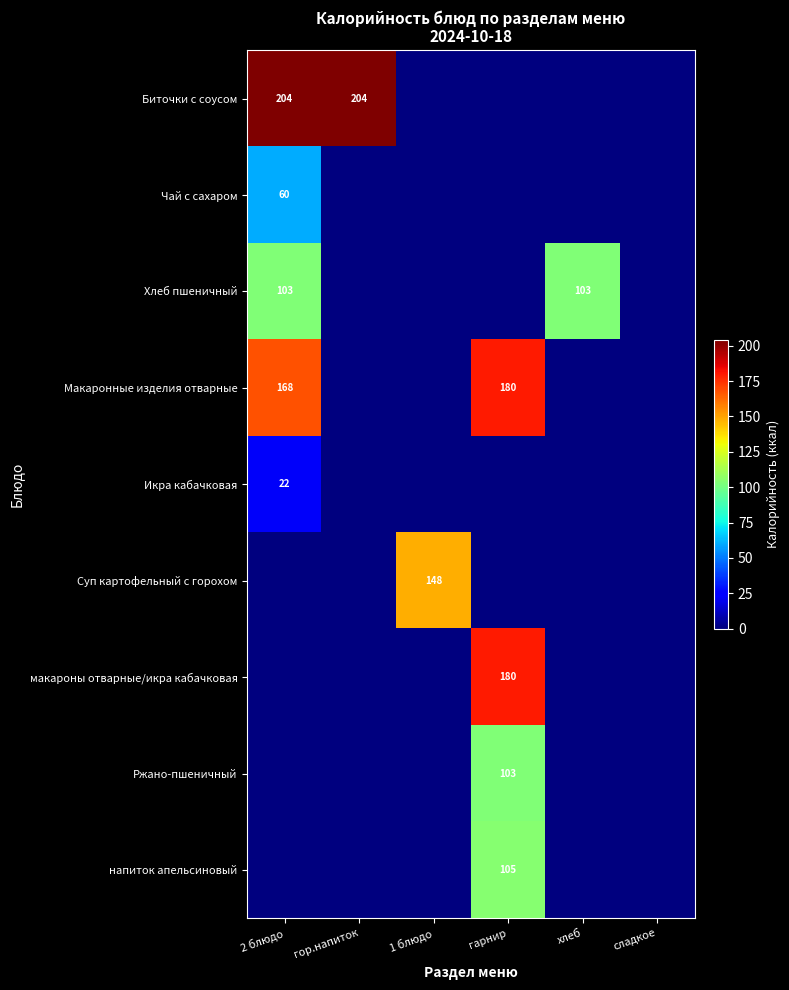

At which category is the sum across all series the highest?

гарнир